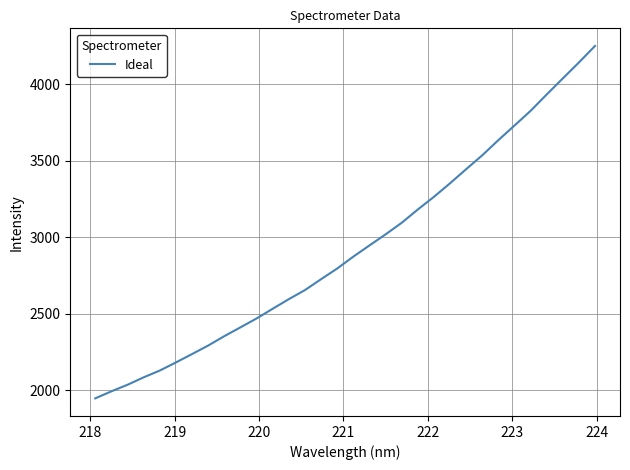

What is the difference between the maximum and minimum values?

2303.4